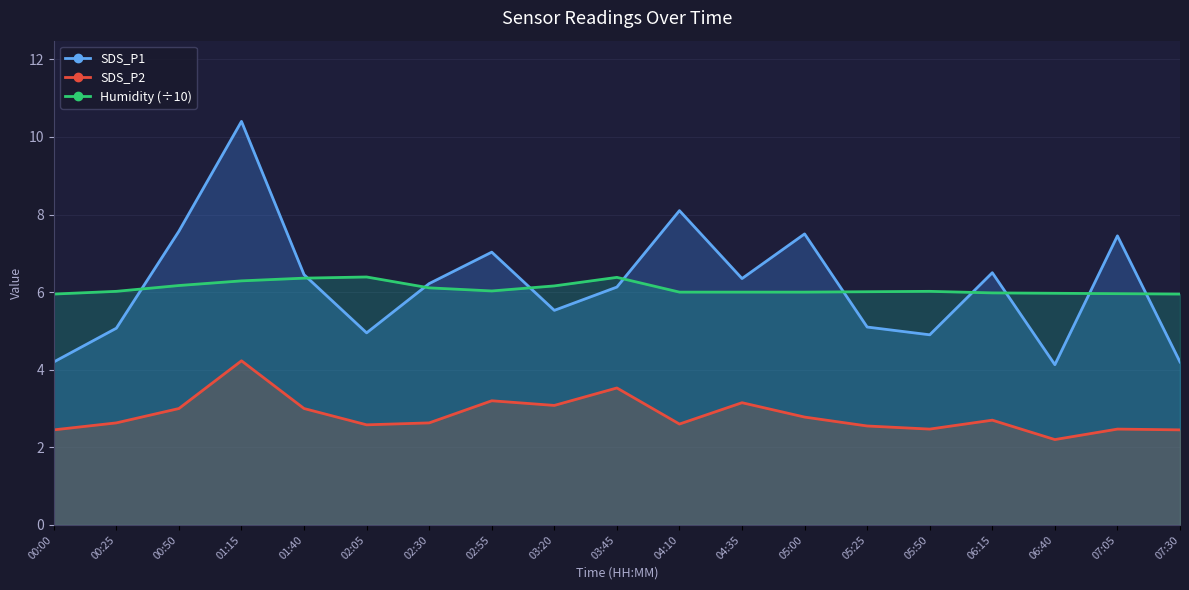

How many lines are shown in the chart?

3